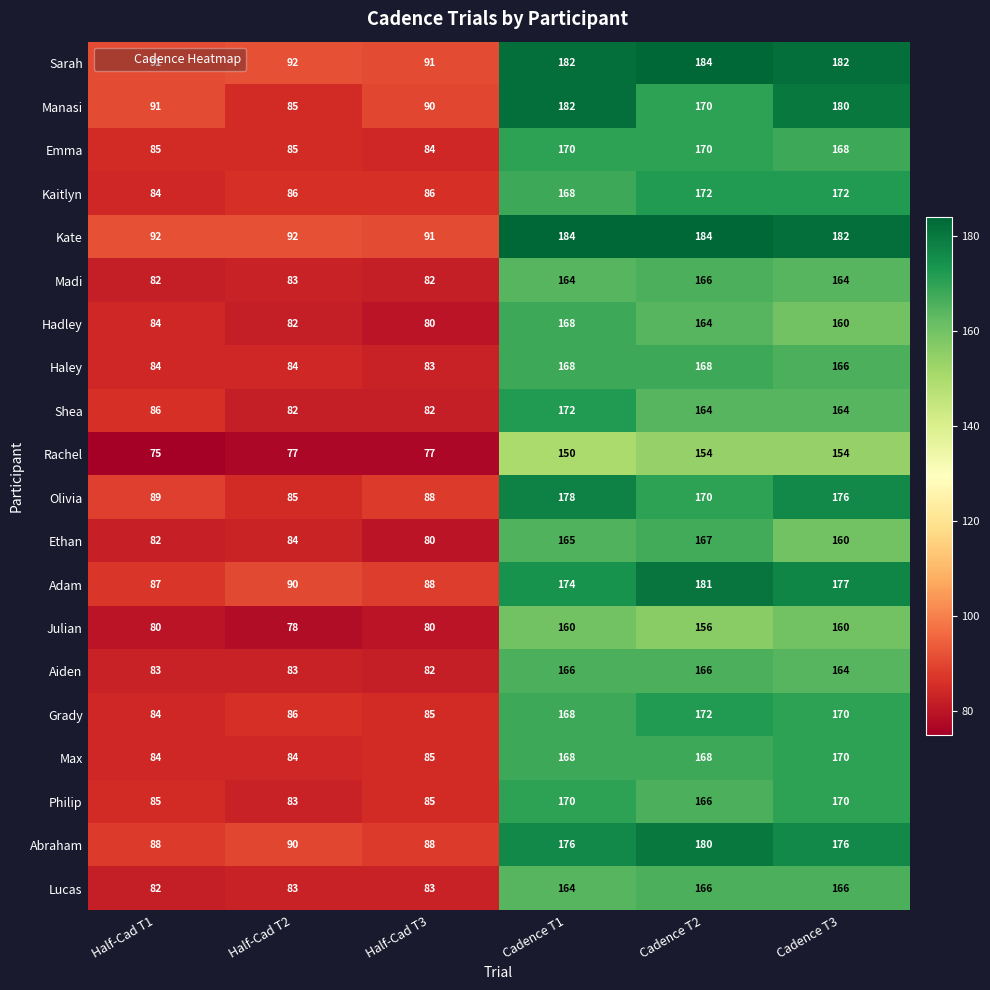

What is the total value across all series at Cadence T3?

3381